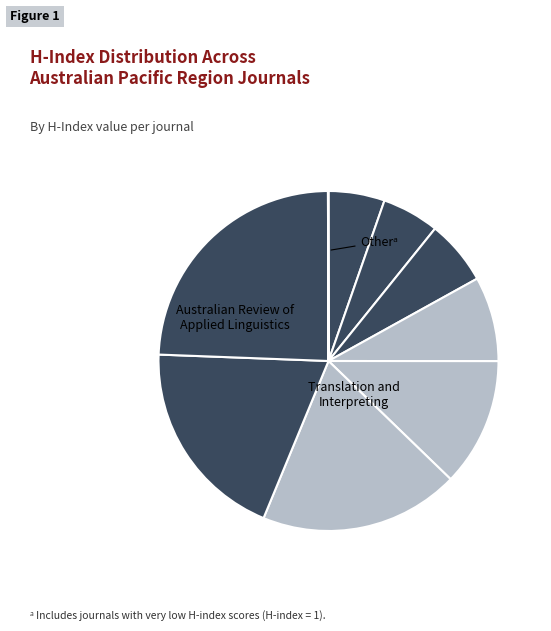

Is there a majority slice in this chart?

No